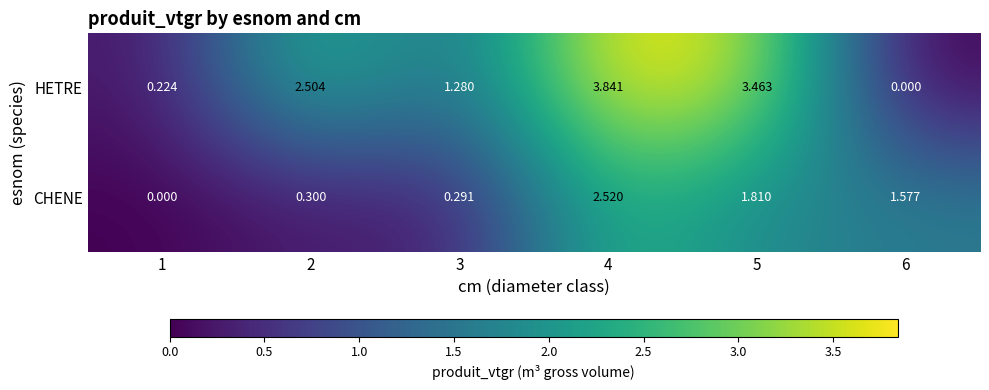

How many values in the HETRE series are below 2?

3